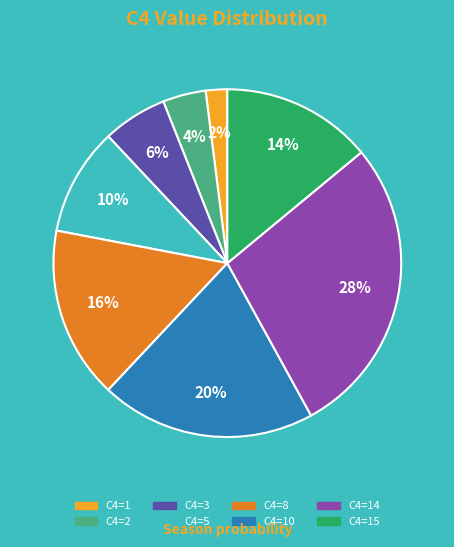

How many slices are in this pie chart?

8